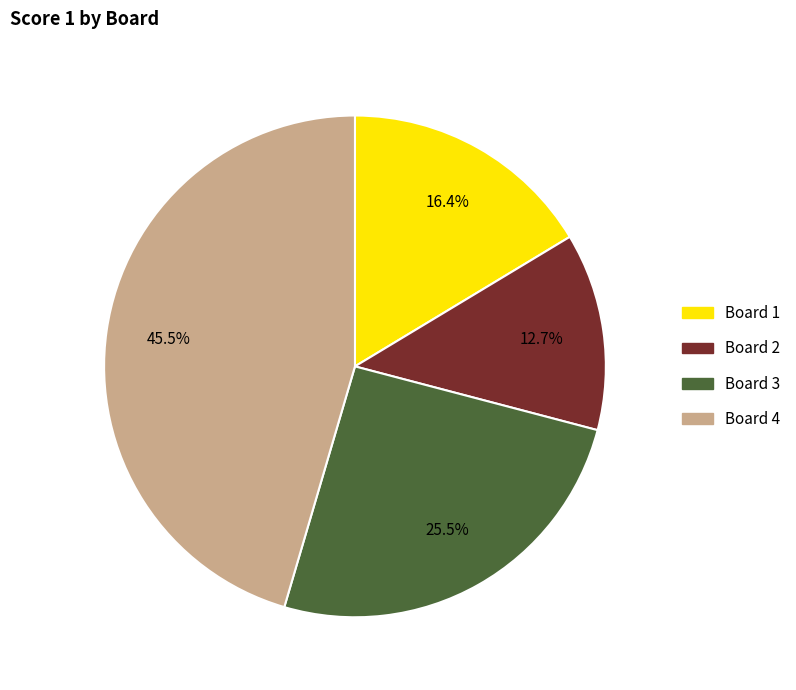

What is the ratio of the value at Board 2 to the value at Board 4?

0.3